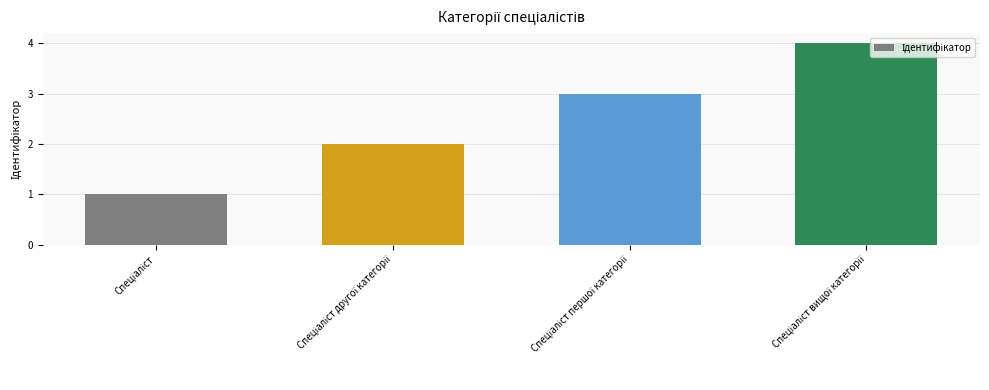

What is the sum of all values?

10